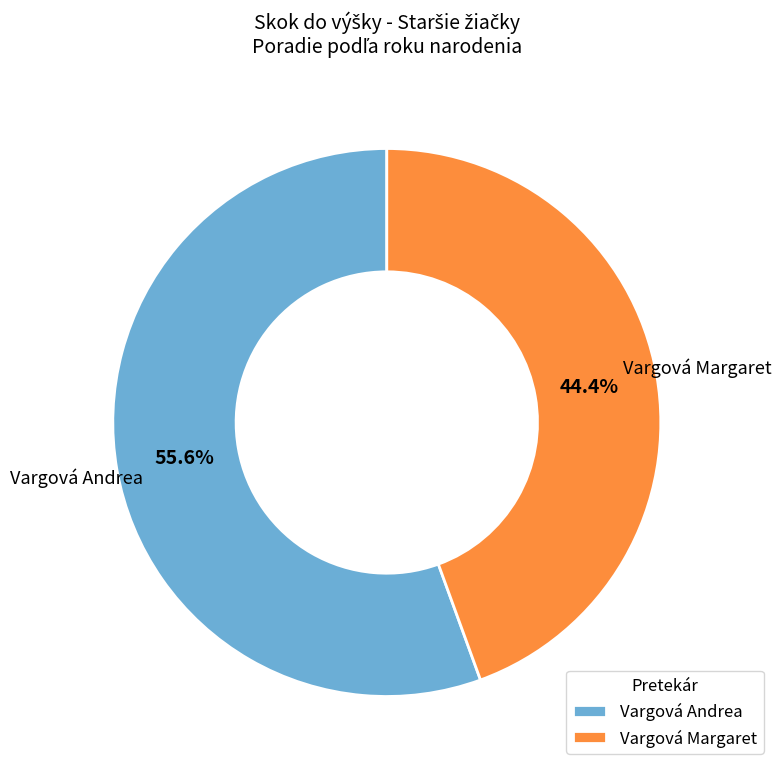

Which slice represents more than half of the pie?

Vargová Andrea